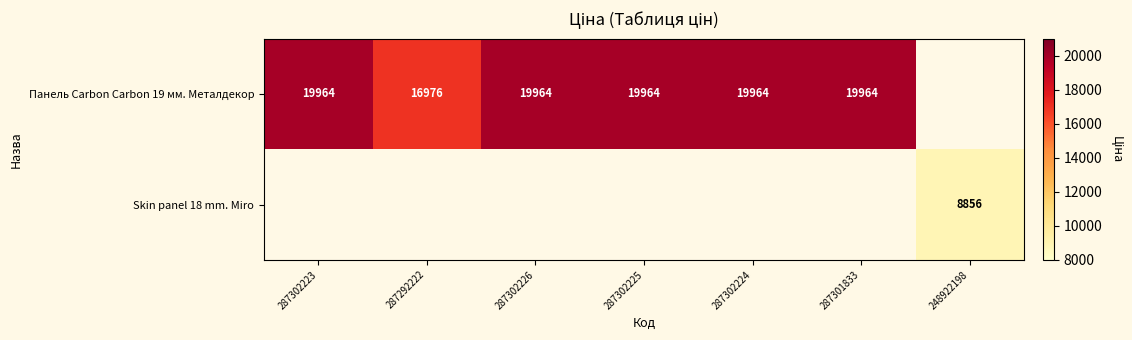

At how many categories does at least one series exceed 18363?

5